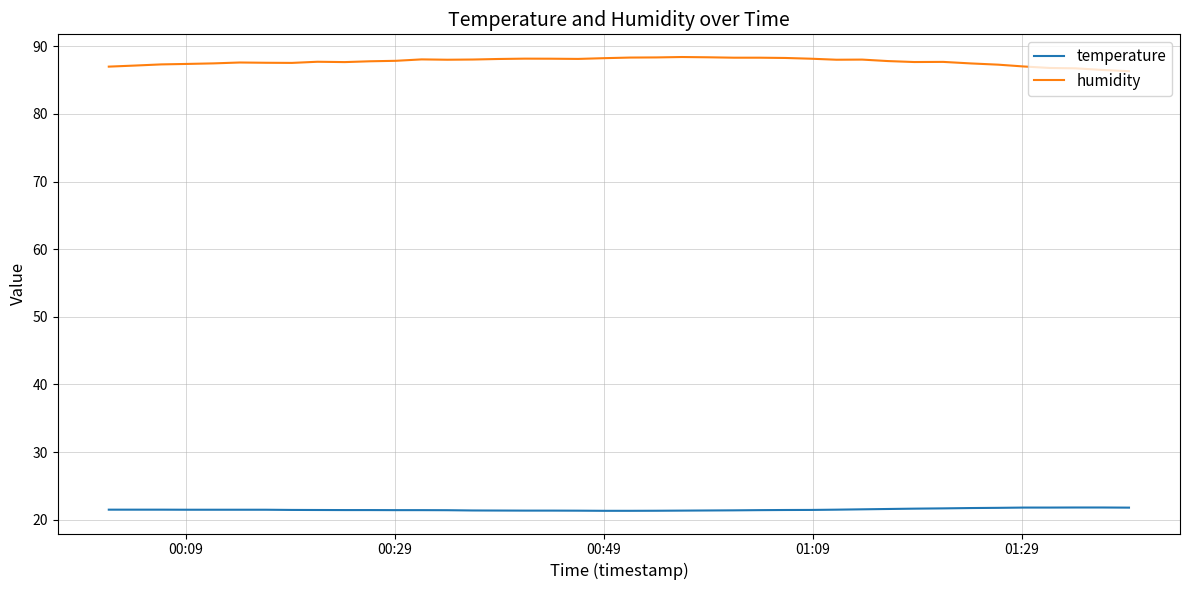

How many distinct data groups are displayed?

2